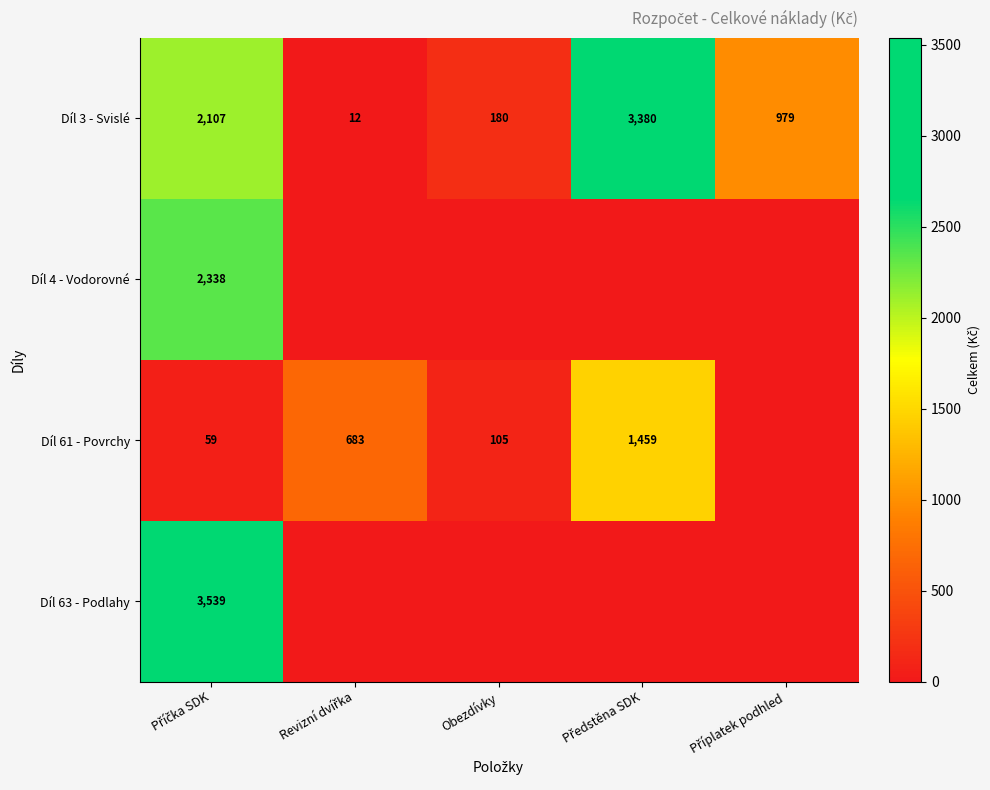

What is the difference between the highest and lowest values at Příplatek podhled?

978.5